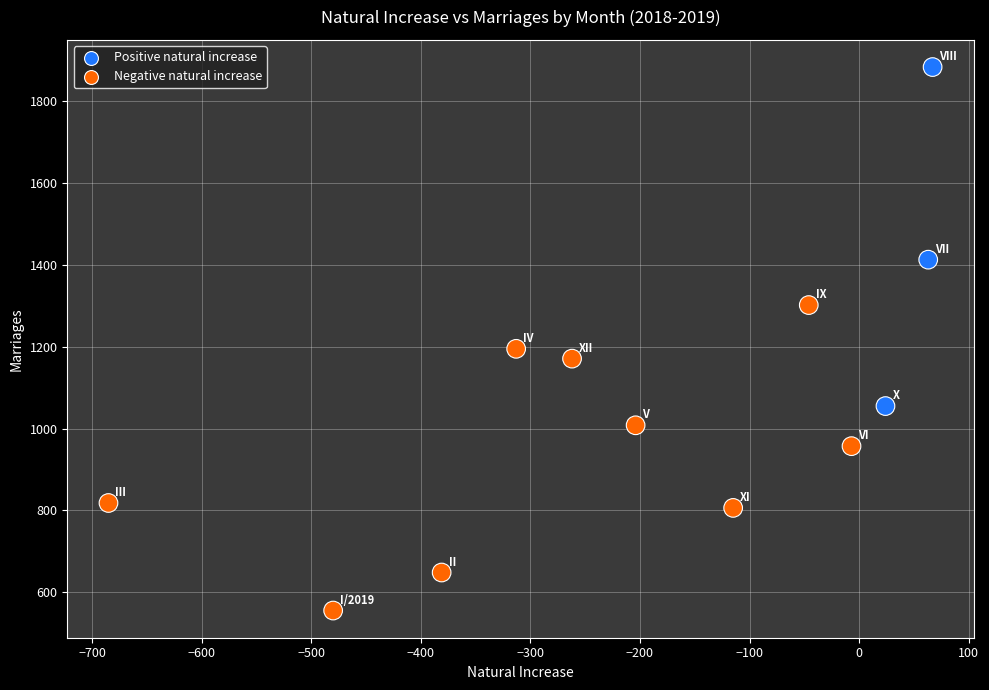

What is the range of Y values (max minus min)?

1329